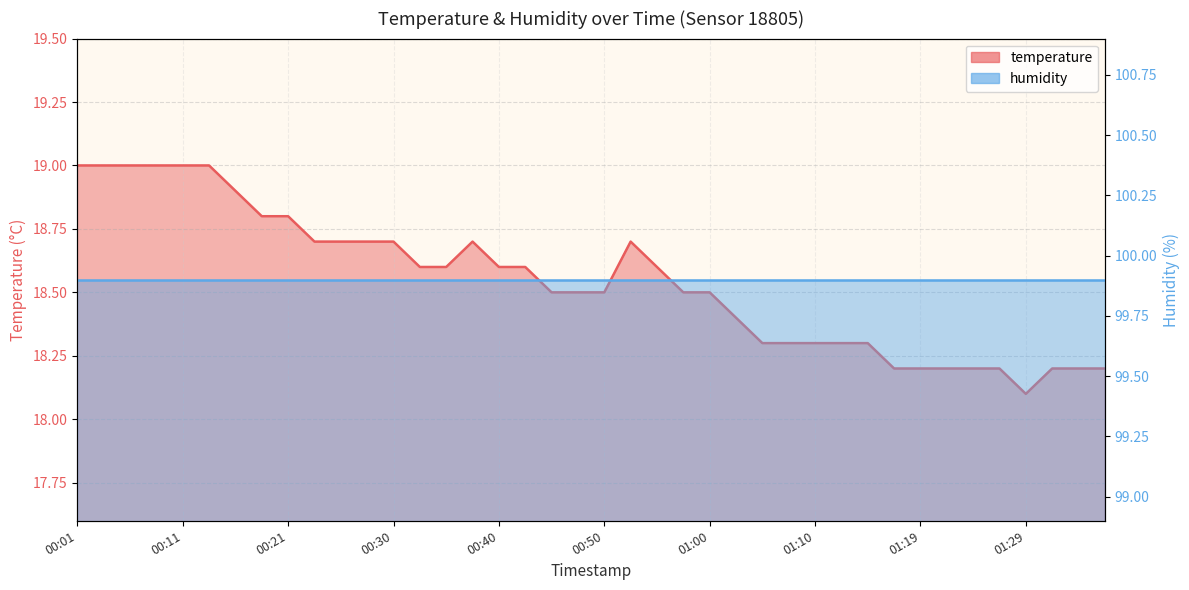

What is the average value?

18.5